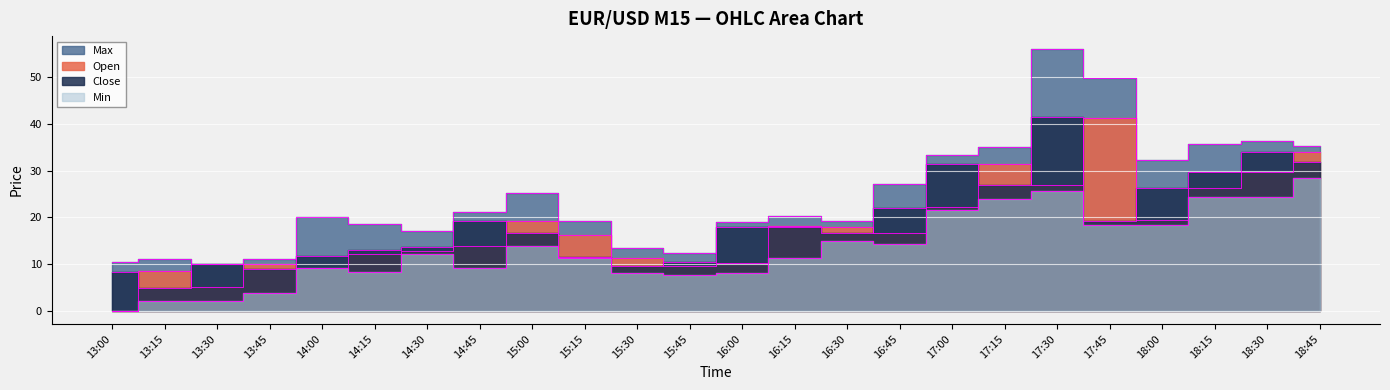

What is the approximate value of Open at 16:30?

18.0